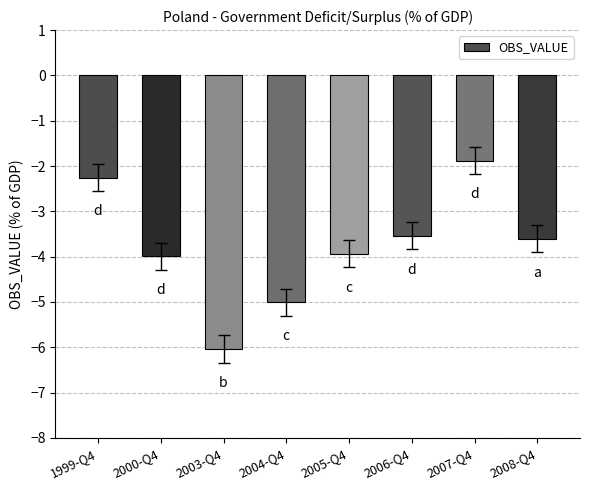

Reading right to left, list all the values displayed in this chart.

2008-Q4=-3.6	2007-Q4=-1.9	2006-Q4=-3.5	2005-Q4=-3.9	2004-Q4=-5.0	2003-Q4=-6.0	2000-Q4=-4.0	1999-Q4=-2.3